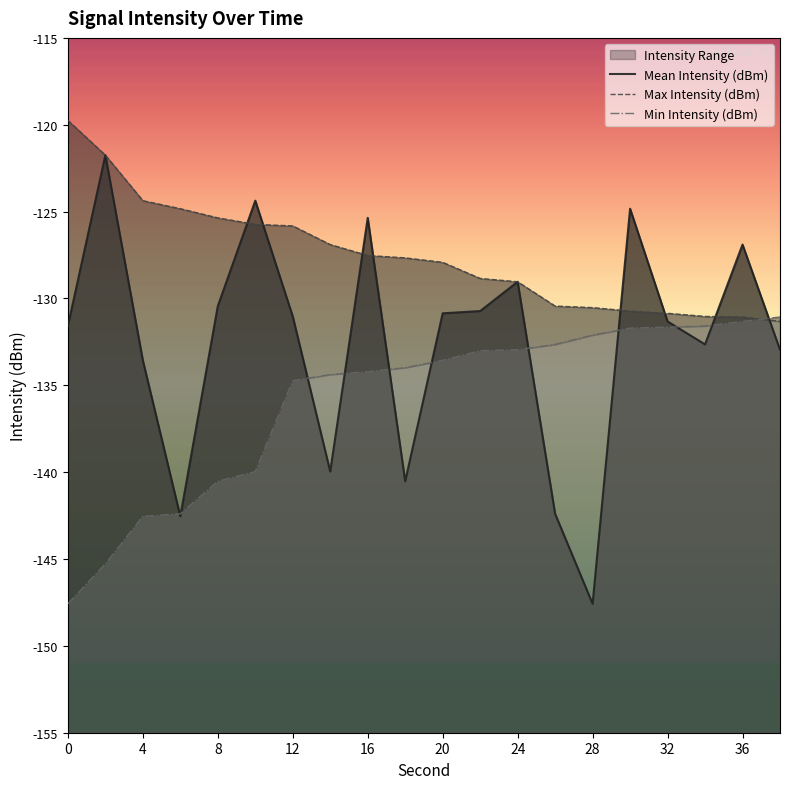

How many intersections are there between Max Intensity (dBm) and Mean Intensity (dBm)?

8